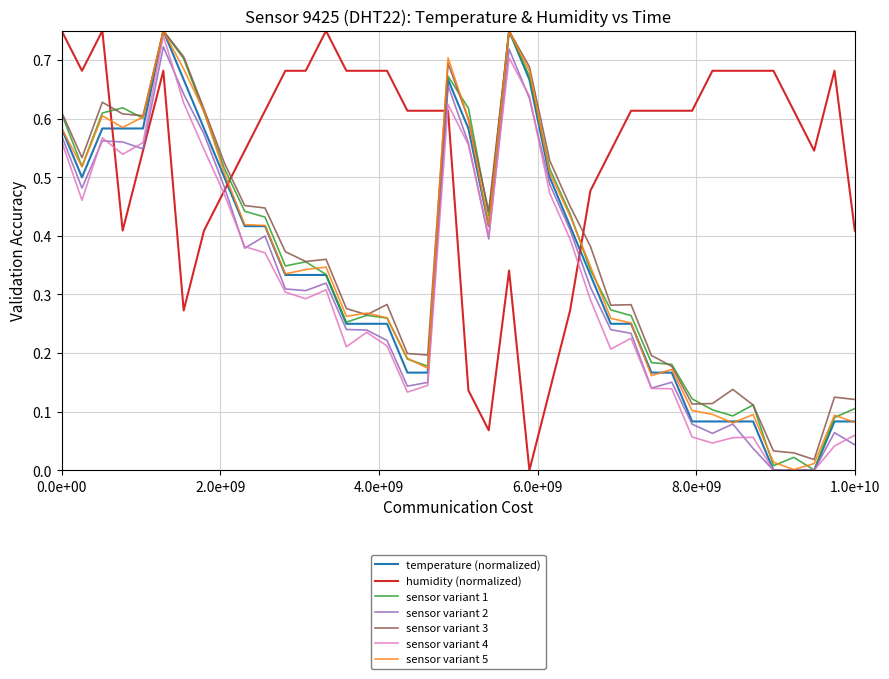

True or false: sensor variant 2 and sensor variant 3 cross at least once.

False